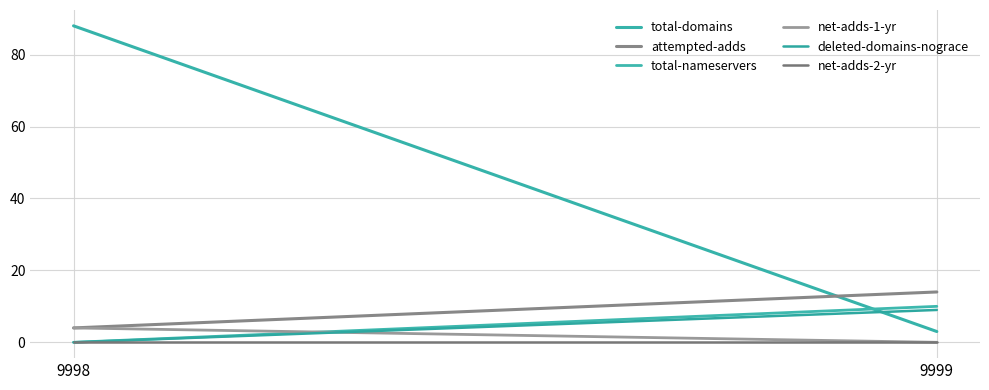

Which series has the largest total across all categories?

total-domains